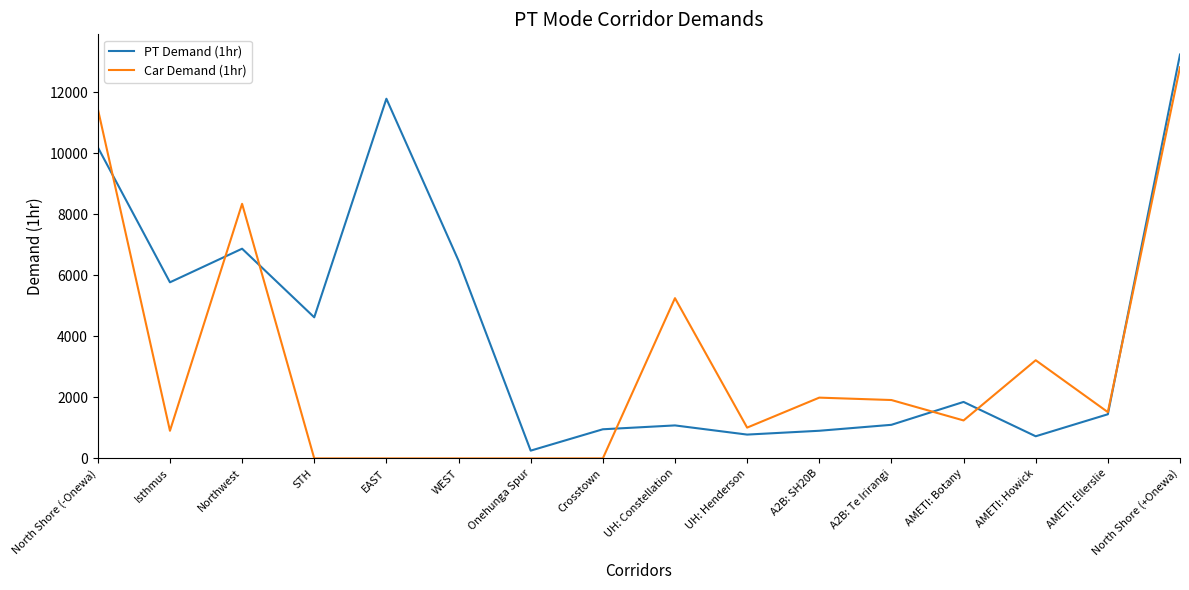

What is the sum of the Car Demand (1hr) values at A2B: SH20B and Northwest?

10338.6